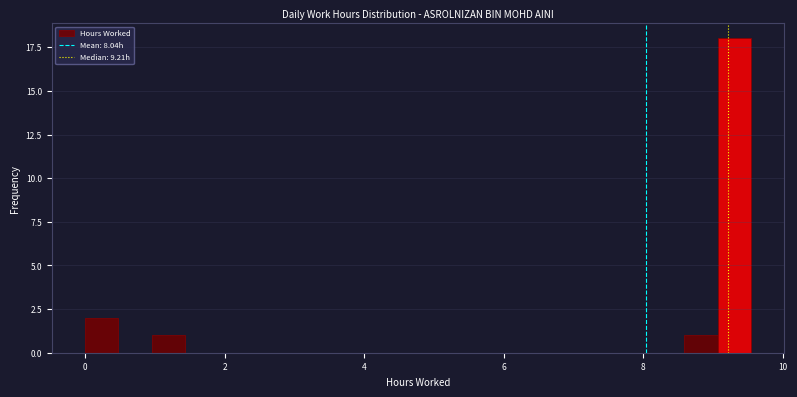

Read against the x-axis, roughly where is the centre of the tallest bar?

9.4